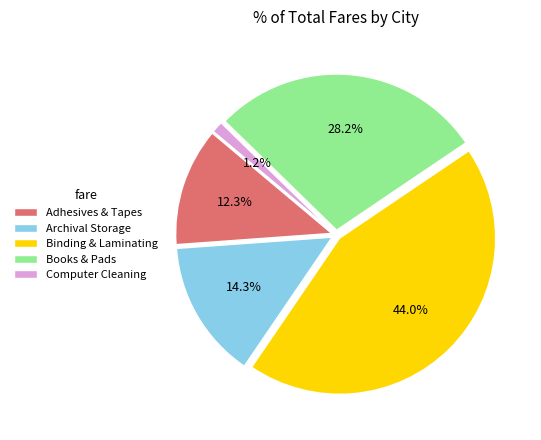

Which slice is the largest?

Binding & Laminating